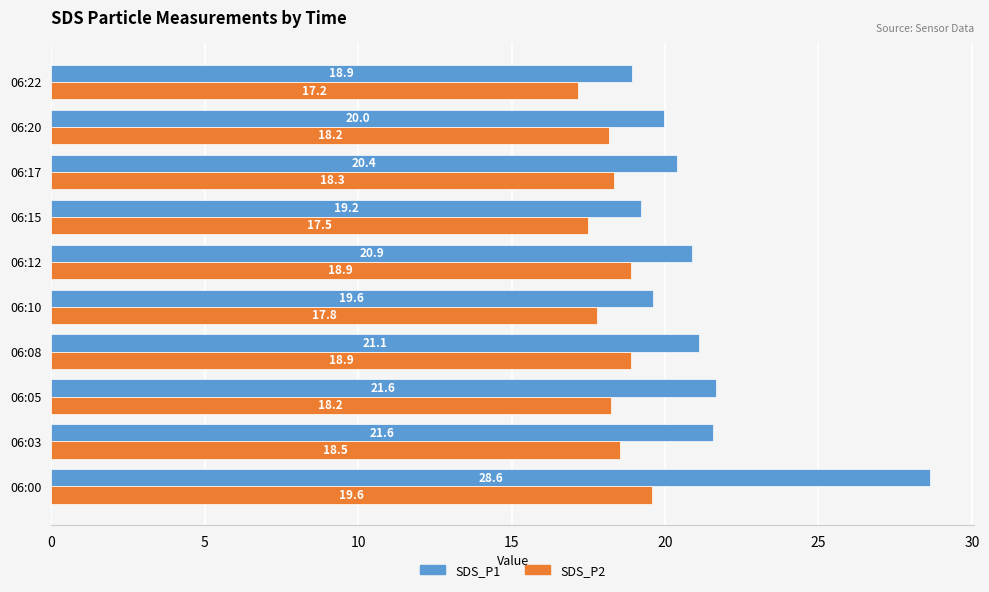

What is the total value across all series at 06:12?

39.8